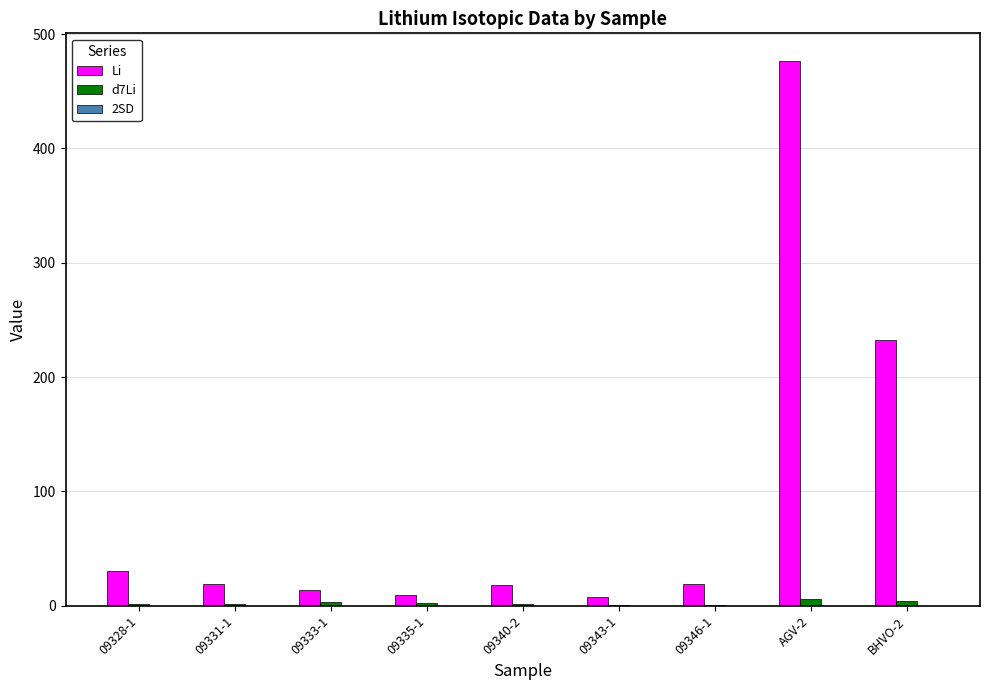

What is the greatest value displayed?

476.8